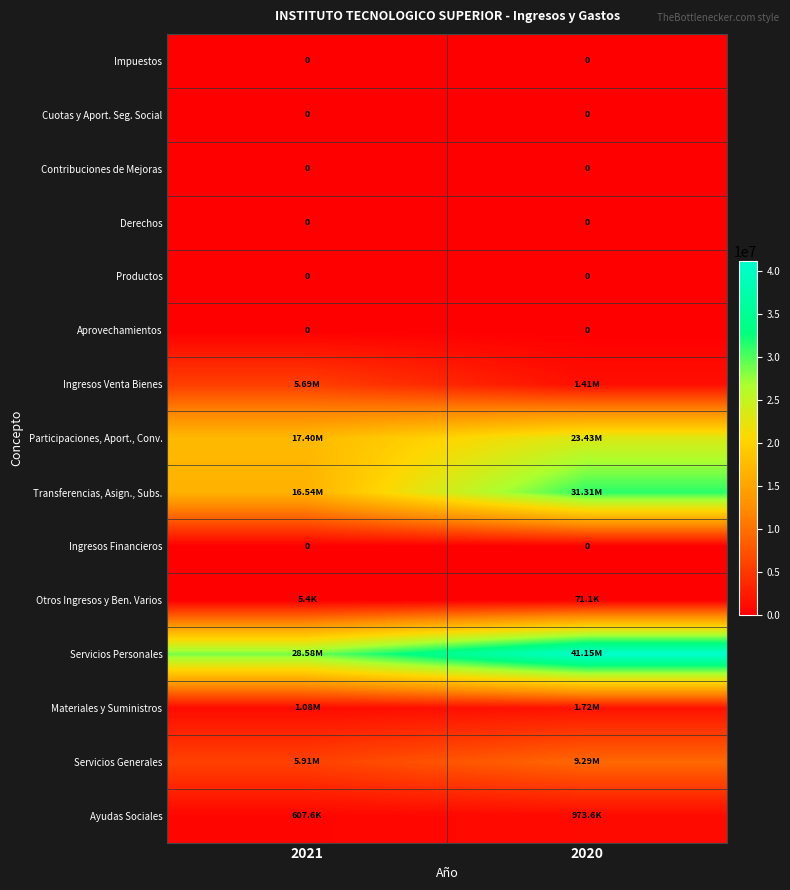

What is the average value of the Participaciones, Aport., Conv. series?

20418393.5